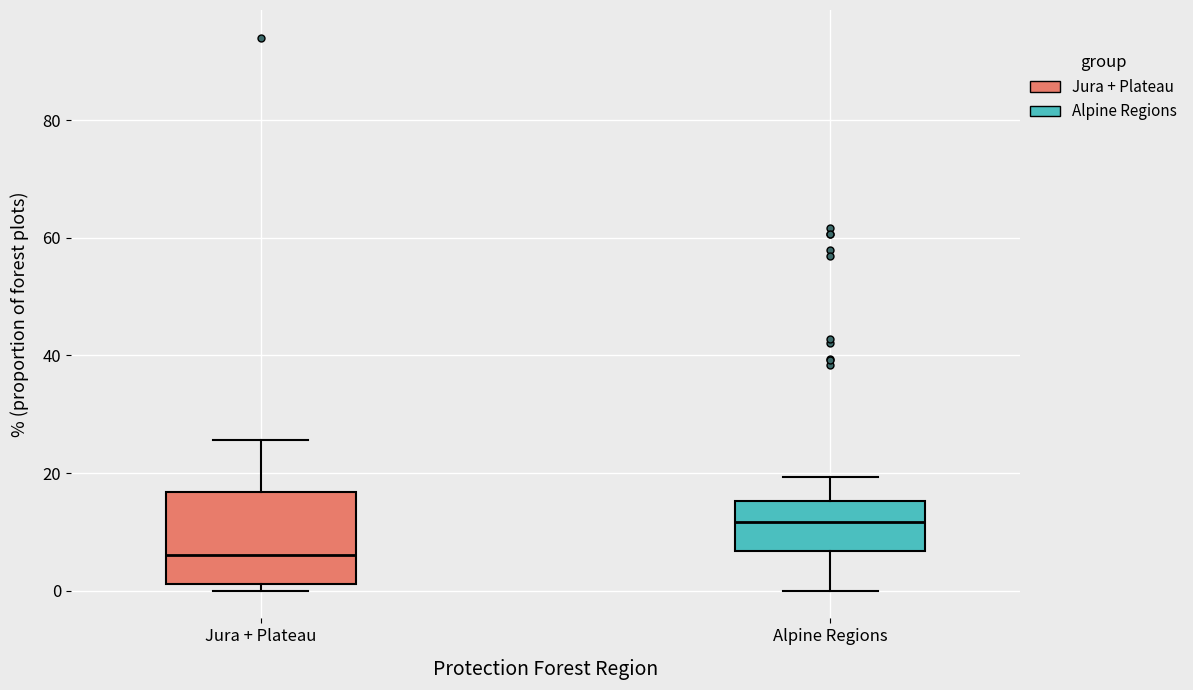

Reading left to right, transcribe this box plot: for each box, give where its median line is, the range the box spans, and where its two whiskers end, as read against the y-axis. The values are not printed on the chart, so give them approximately, as read against the axis.

Jura + Plateau: median 6, box 2 to 16, whiskers 0 to 26
Alpine Regions: median 12, box 6 to 16, whiskers 0 to 20